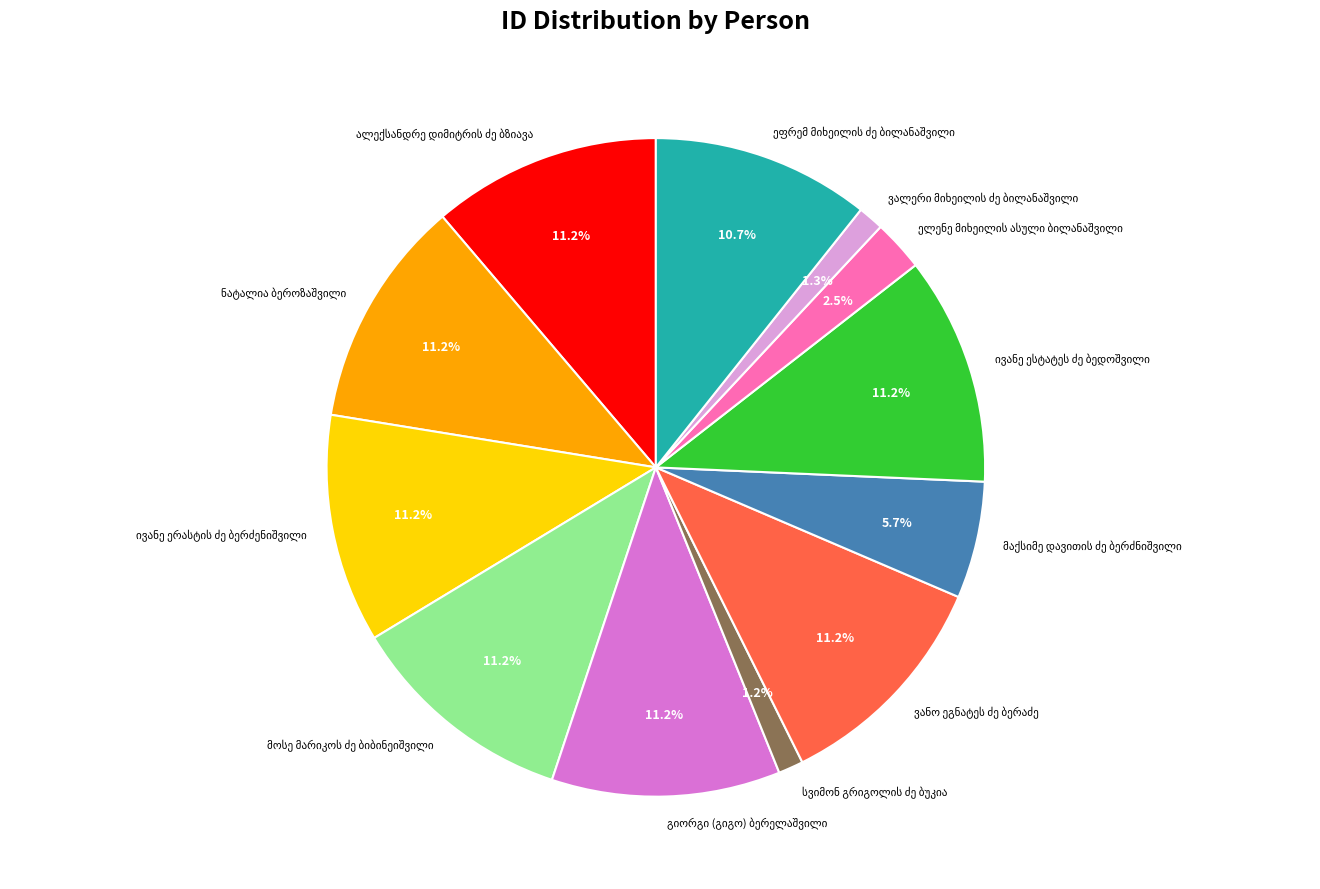

Does any single category account for the majority?

No